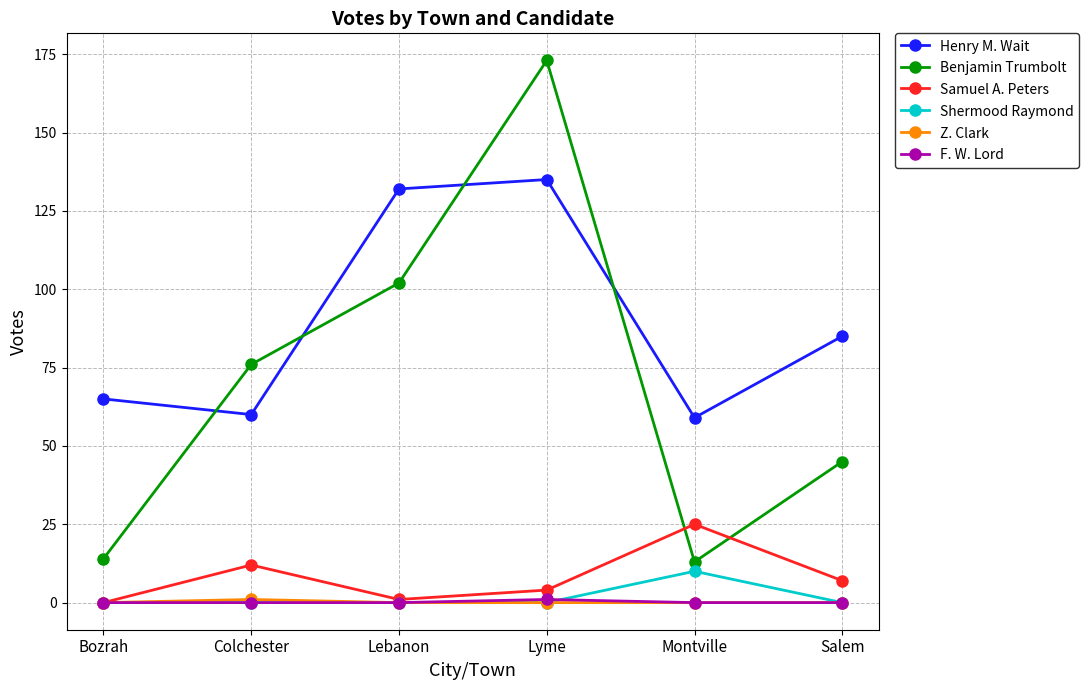

What is the maximum value shown in the chart?

173